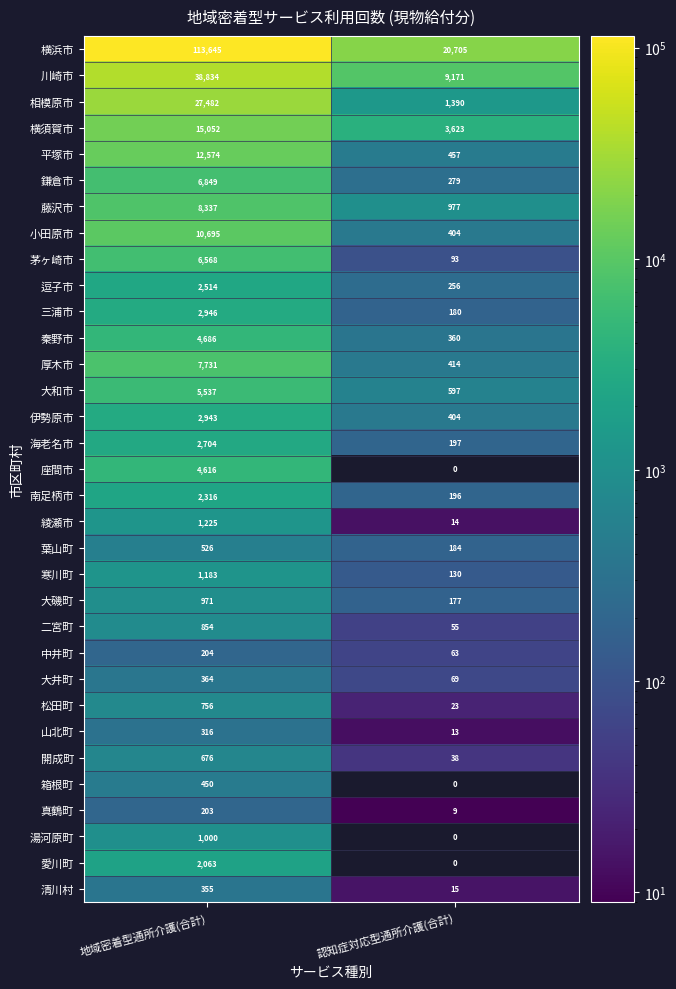

Count the 中井町 values in the range 63 to 204.

2